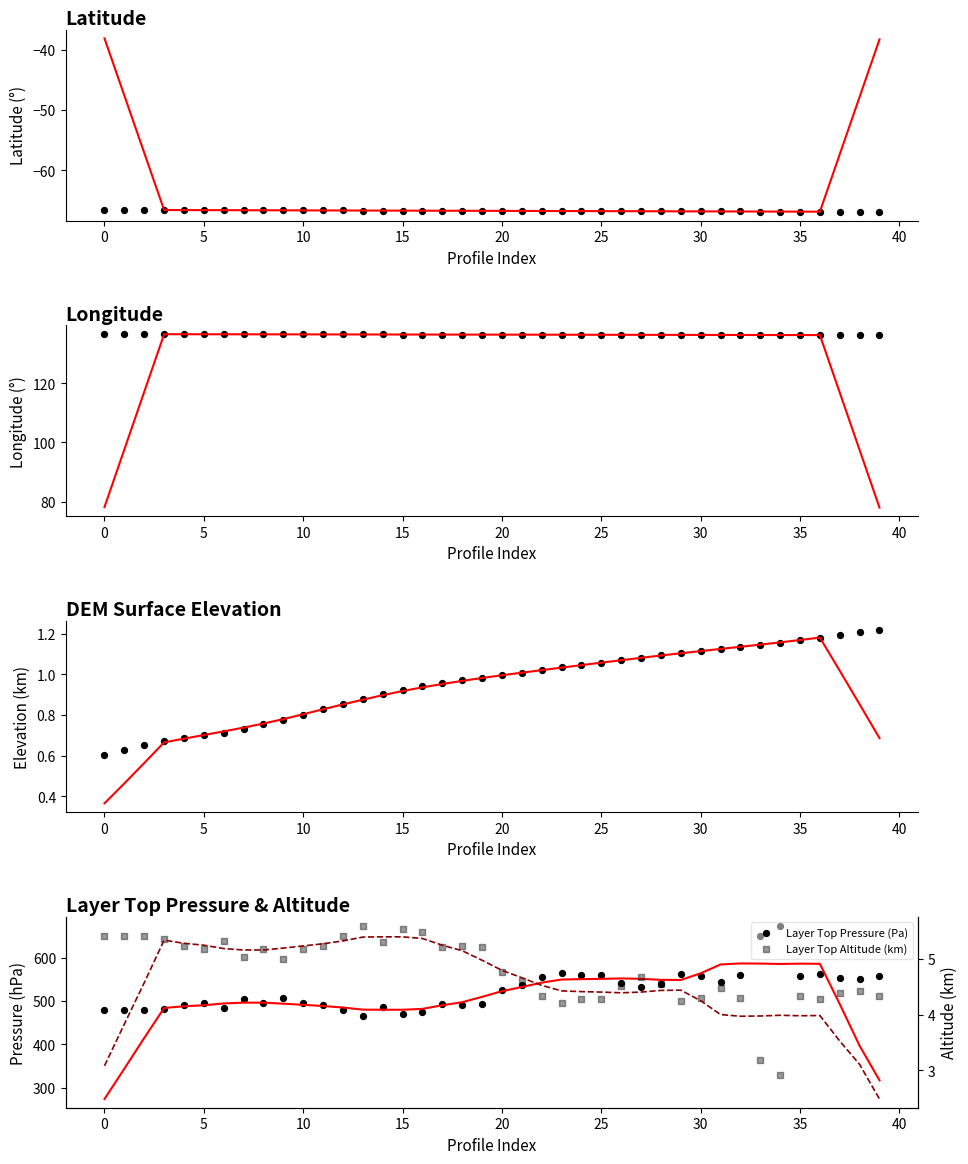

At which category is the sum across all series the highest?

34